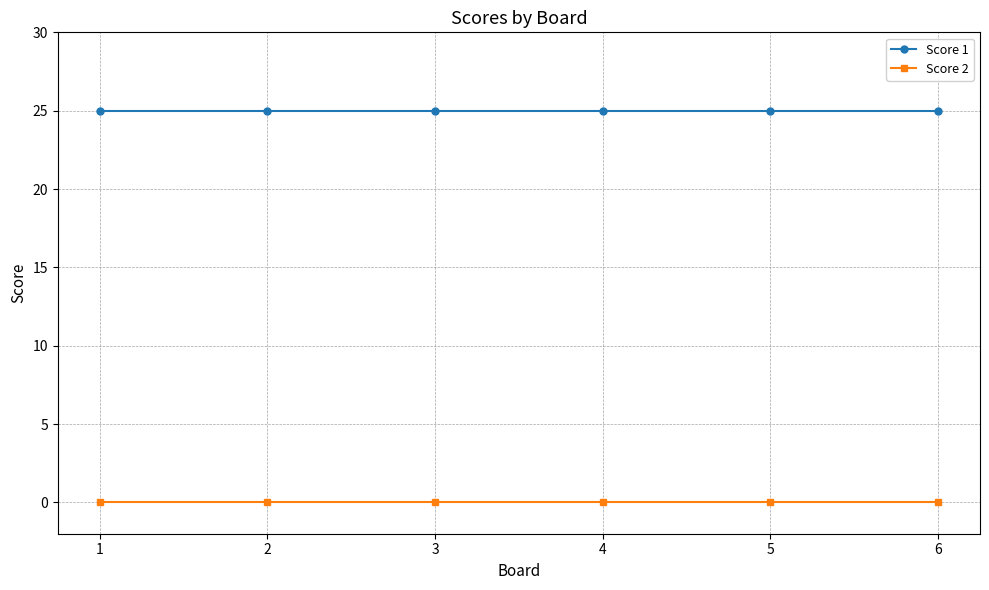

True or false: Score 2 and Score 1 cross at least once.

False